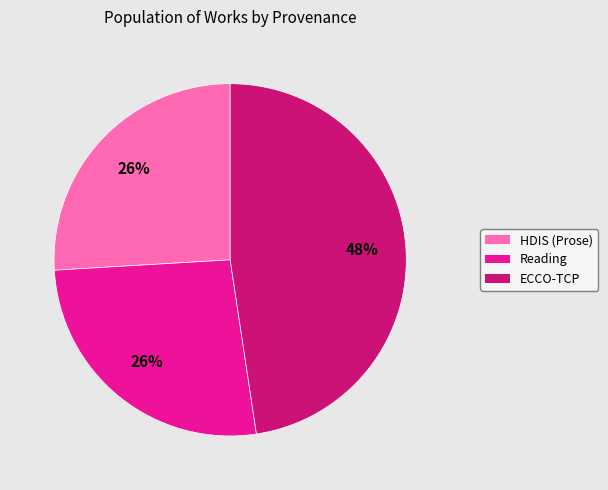

To the nearest percent, what is the difference between the largest and smallest slice percentages?

22%